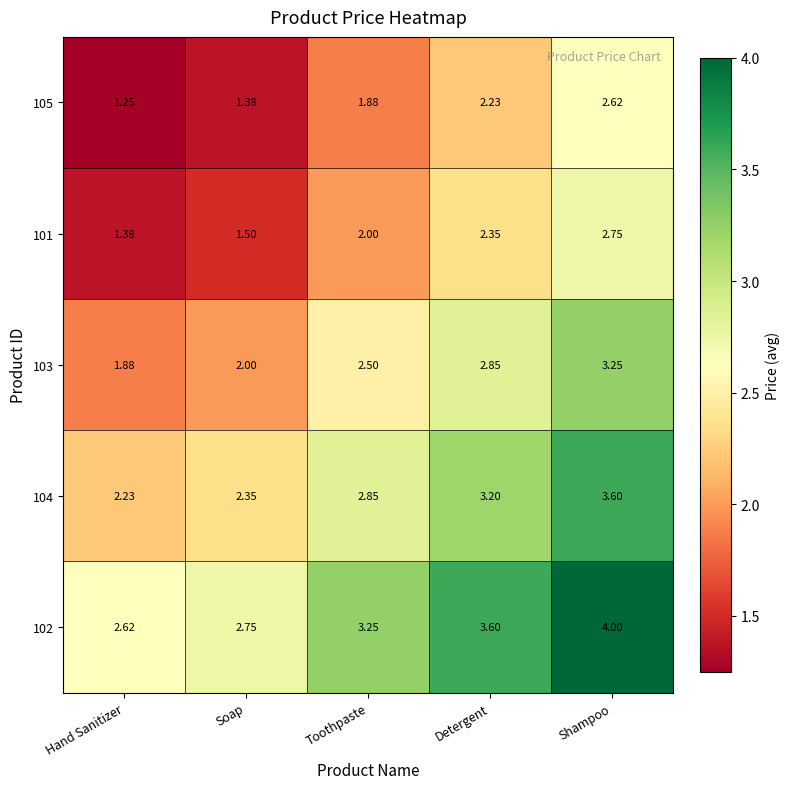

At which category is the sum across all series the highest?

Shampoo